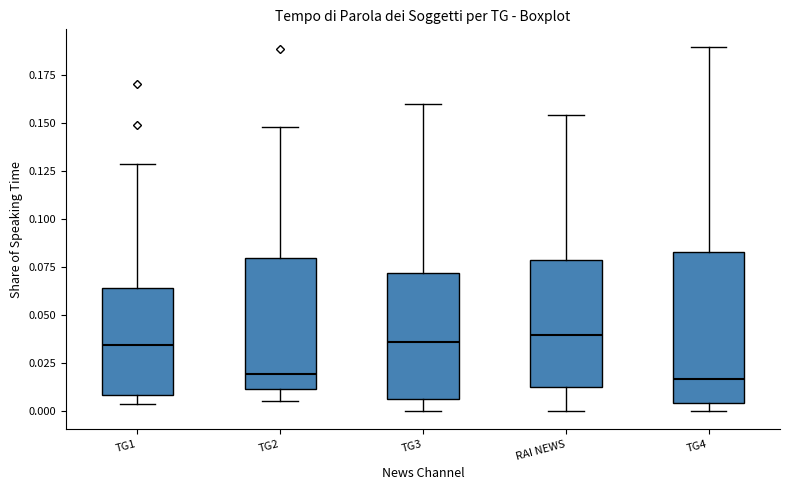

Reading left to right, transcribe this box plot: for each box, give where its median line is, the range the box spans, and where its two whiskers end, as read against the y-axis. The values are not printed on the chart, so give them approximately, as read against the axis.

TG1: median 0.035, box 0.010 to 0.065, whiskers 0.005 to 0.130
TG2: median 0.020, box 0.010 to 0.080, whiskers 0.005 to 0.150
TG3: median 0.035, box 0.005 to 0.070, whiskers 0.000 to 0.160
RAI NEWS: median 0.040, box 0.015 to 0.080, whiskers 0.000 to 0.155
TG4: median 0.015, box 0.005 to 0.085, whiskers 0.000 to 0.190